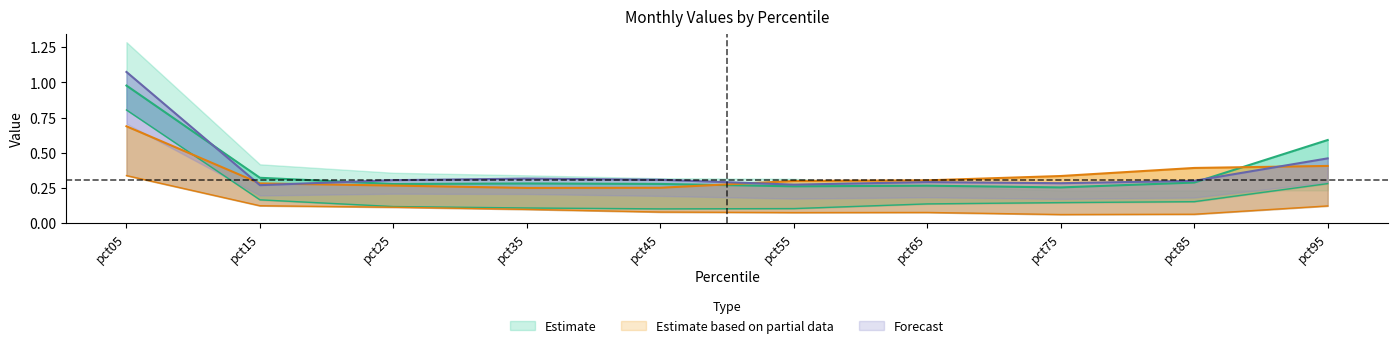

Reading left to right, extract all data points from this chart.

Feb: pct05=0.8	pct15=0.2	pct25=0.1	pct35=0.1	pct45=0.1	pct55=0.1	pct65=0.1	pct75=0.1	pct85=0.2	pct95=0.3
Mar: pct05=1.0	pct15=0.3	pct25=0.3	pct35=0.3	pct45=0.3	pct55=0.3	pct65=0.3	pct75=0.3	pct85=0.3	pct95=0.6
Apr: pct05=0.7	pct15=0.3	pct25=0.3	pct35=0.2	pct45=0.3	pct55=0.3	pct65=0.3	pct75=0.3	pct85=0.4	pct95=0.4
May: pct05=0.3	pct15=0.1	pct25=0.1	pct35=0.1	pct45=0.1	pct55=0.1	pct65=0.1	pct75=0.1	pct85=0.1	pct95=0.1
Jun: pct05=1.1	pct15=0.3	pct25=0.3	pct35=0.3	pct45=0.3	pct55=0.3	pct65=0.3	pct75=0.3	pct85=0.3	pct95=0.5